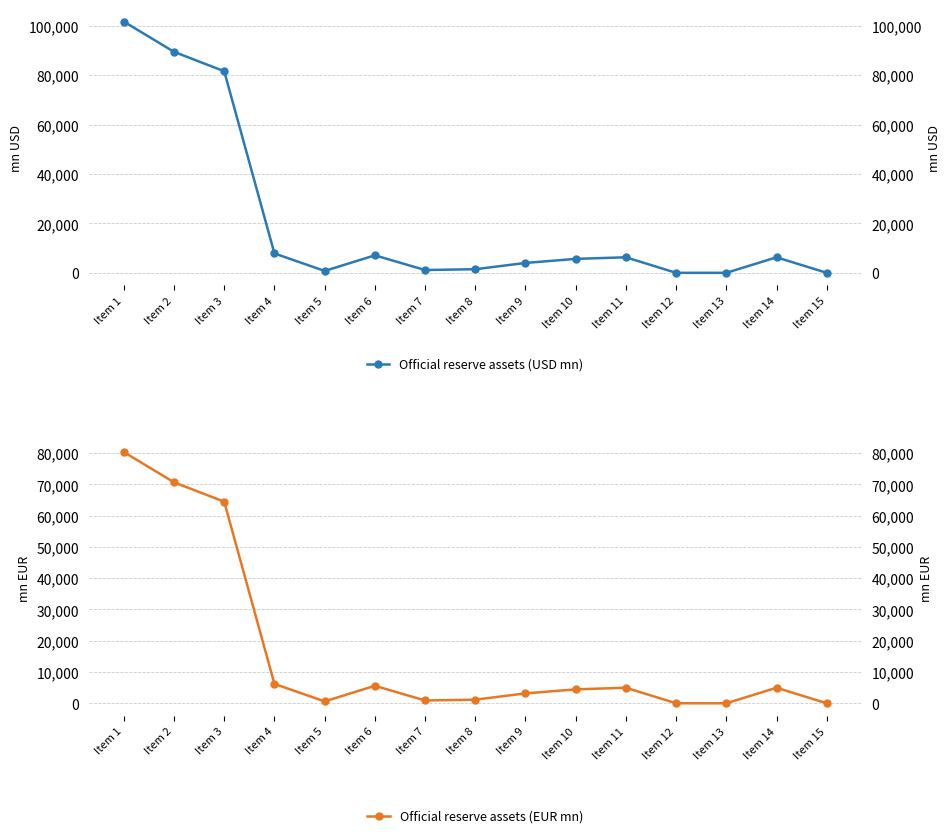

Where is the first local maximum for Official reserve assets (EUR mn)?

Item 6